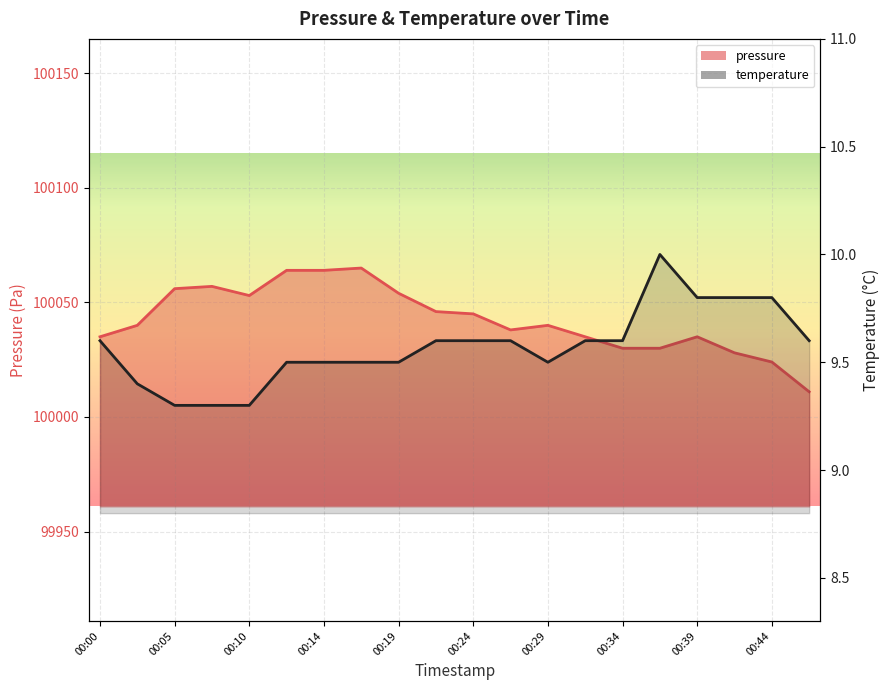

What is the total value across all series at 00:05?

100065.3